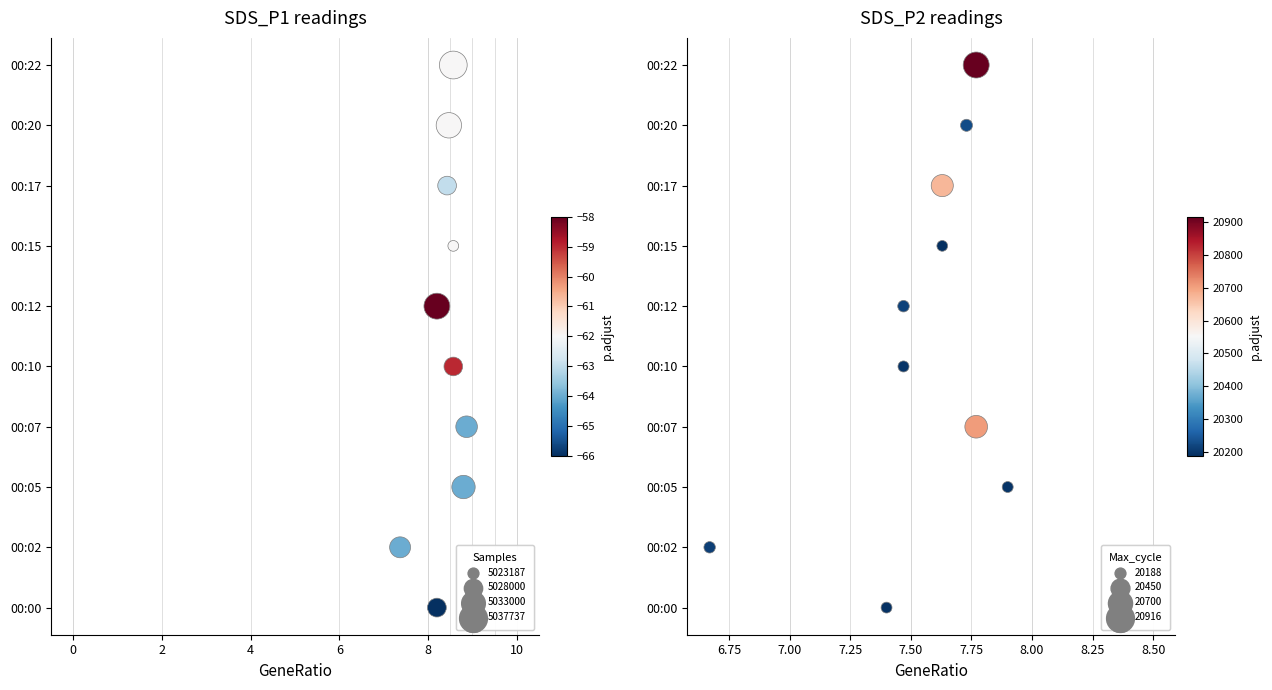

Which series has the largest total across all categories?

SDS_P1